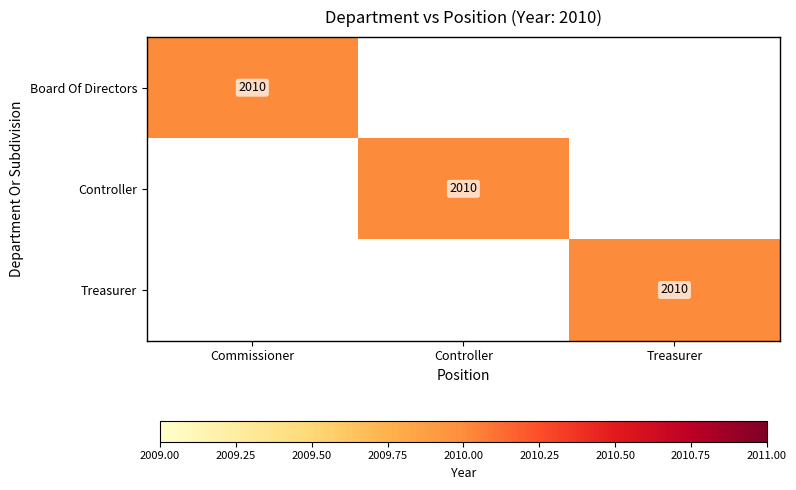

What is the difference between the Treasurer values at Controller and Treasurer?

2010